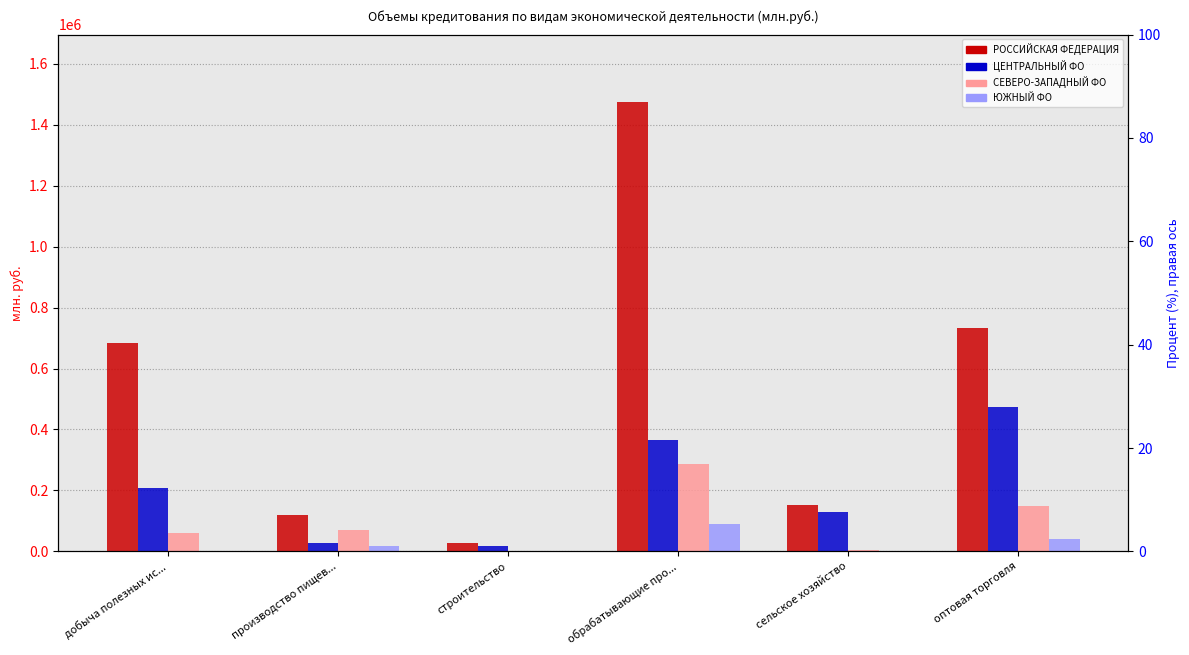

How many series are shown in this chart?

4